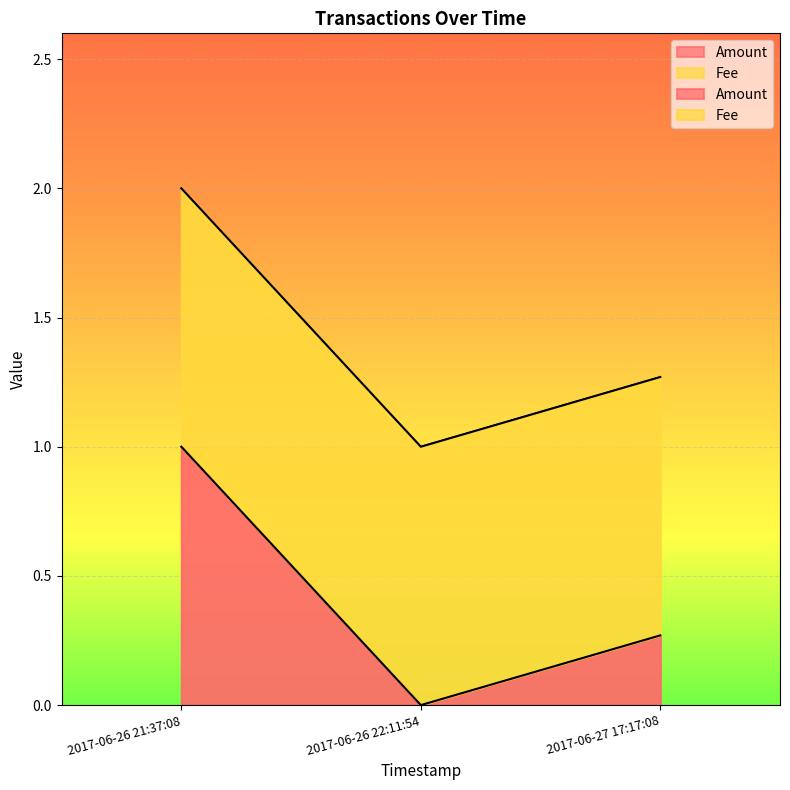

Which category has the highest value across all series?

2017-06-26 21:37:08